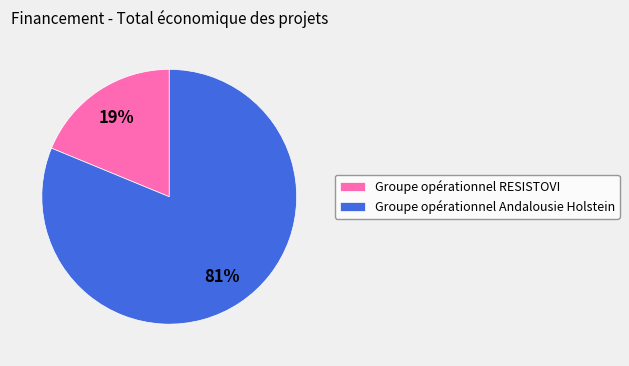

Combined, do Groupe opérationnel Andalousie Holstein and Groupe opérationnel RESISTOVI account for over 50%?

Yes